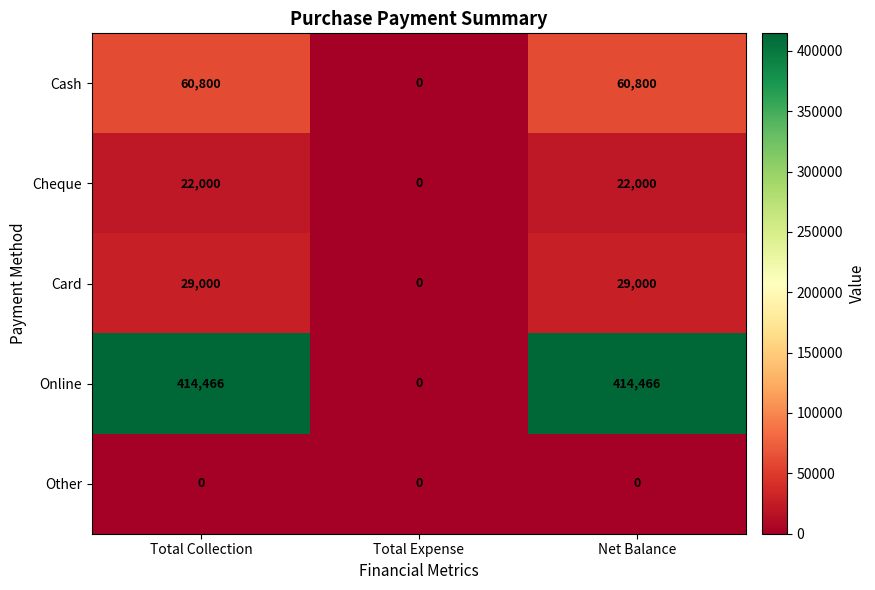

Reading right to left, extract all data points from this chart.

Cash: Net Balance=60800	Total Expense=0	Total Collection=60800
Cheque: Net Balance=22000	Total Expense=0	Total Collection=22000
Card: Net Balance=29000	Total Expense=0	Total Collection=29000
Online: Net Balance=414466	Total Expense=0	Total Collection=414466
Other: Net Balance=0	Total Expense=0	Total Collection=0